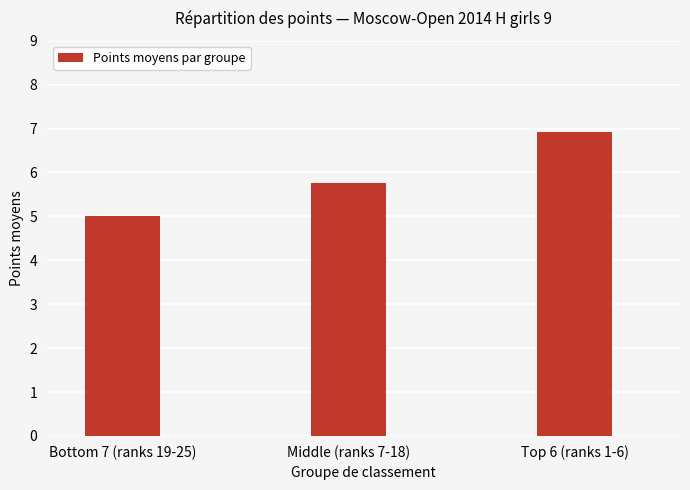

Rank the categories by value from highest to lowest.

Top 6 (ranks 1-6), Middle (ranks 7-18), Bottom 7 (ranks 19-25)